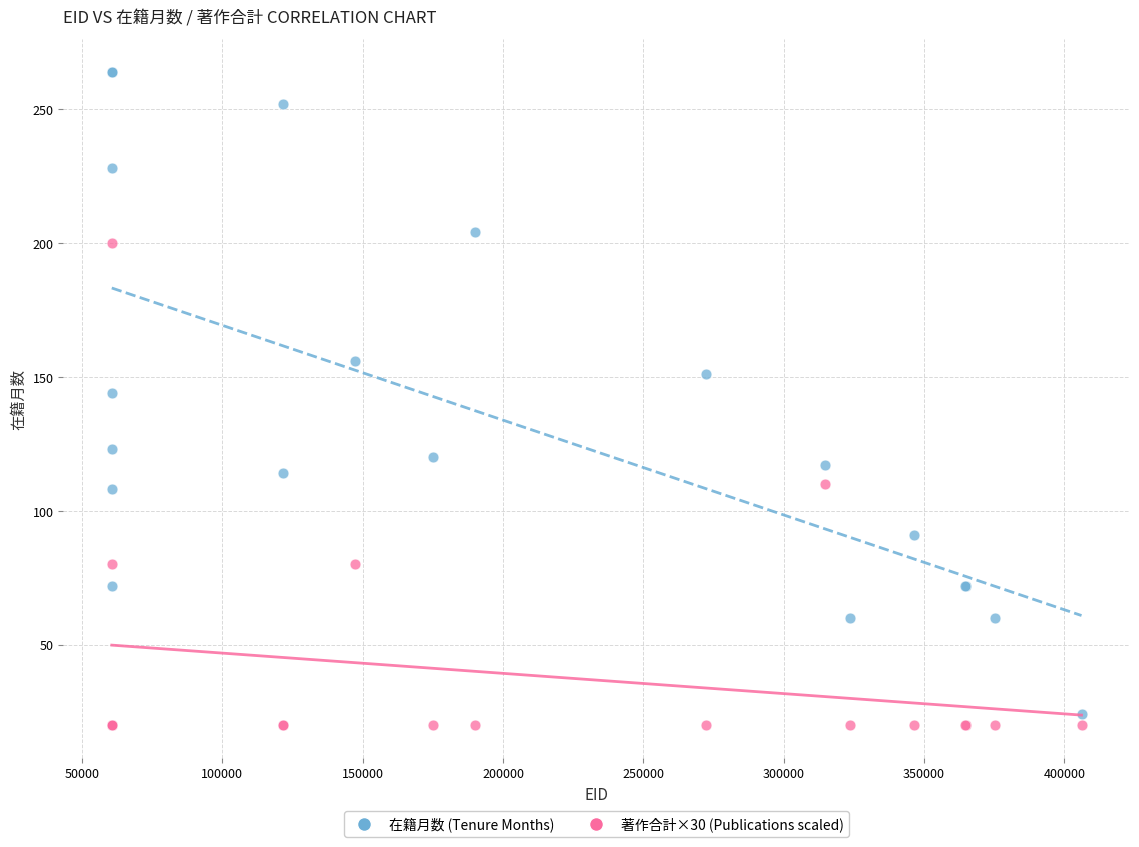

Which series contains the highest Y value?

在籍月数 (Tenure Months)